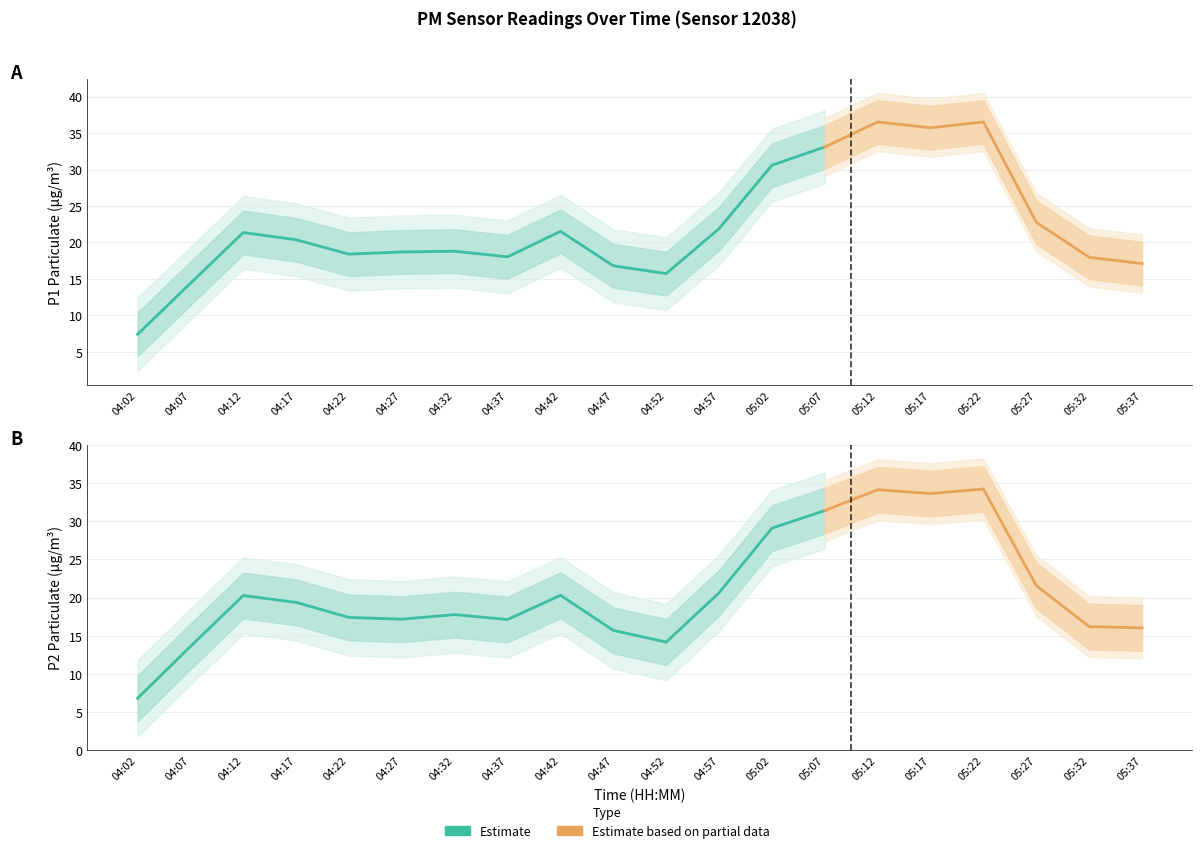

Reading right to left, what are all the values shown in this chart?

P1: 05:37=17.1	05:32=18.0	05:27=22.8	05:22=36.5	05:17=35.7	05:12=36.5	05:07=33.1	05:02=30.6	04:57=21.9	04:52=15.7	04:47=16.8	04:42=21.5	04:37=18.0	04:32=18.8	04:27=18.7	04:22=18.4	04:17=20.4	04:12=21.4	04:07=14.4	04:02=7.4
P2: 05:37=16.0	05:32=16.2	05:27=21.6	05:22=34.2	05:17=33.6	05:12=34.1	05:07=31.4	05:02=29.1	04:57=20.6	04:52=14.2	04:47=15.7	04:42=20.3	04:37=17.1	04:32=17.8	04:27=17.2	04:22=17.4	04:17=19.4	04:12=20.3	04:07=13.6	04:02=6.8